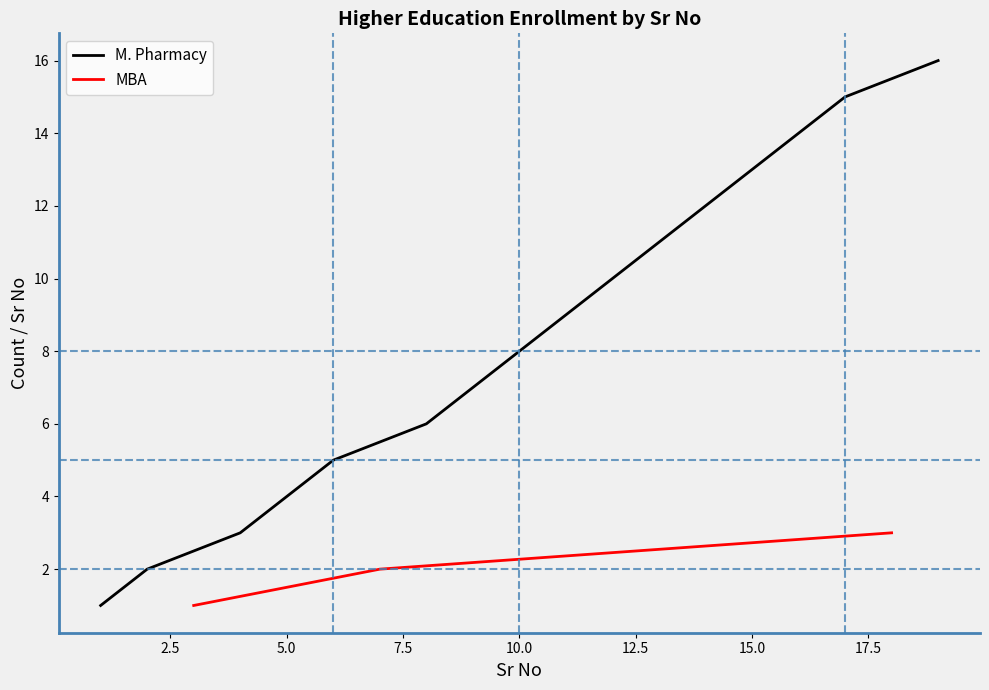

What is the difference between the maximum and second lowest values?

14